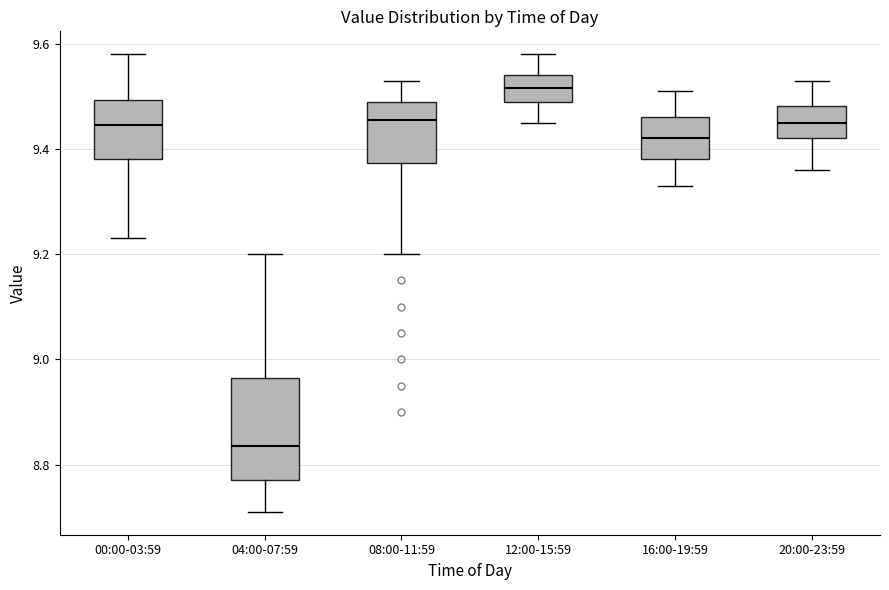

Where is the upper edge of the box for 20:00-23:59 on the y-axis? The values are not printed on the chart, so give them approximately, as read against the axis.

9.48